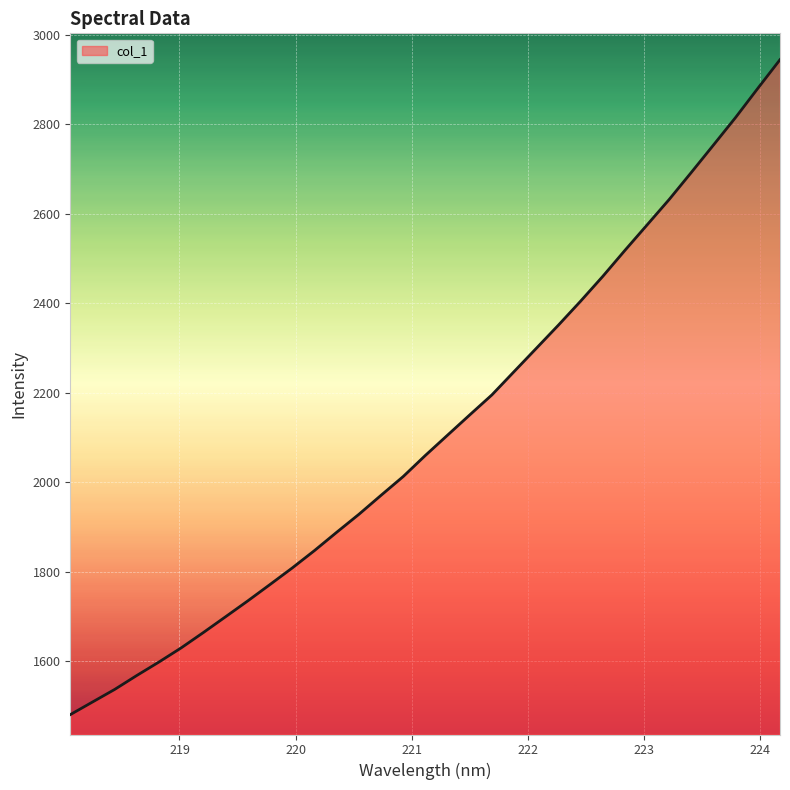

What is the minimum value shown in the chart?

1480.5